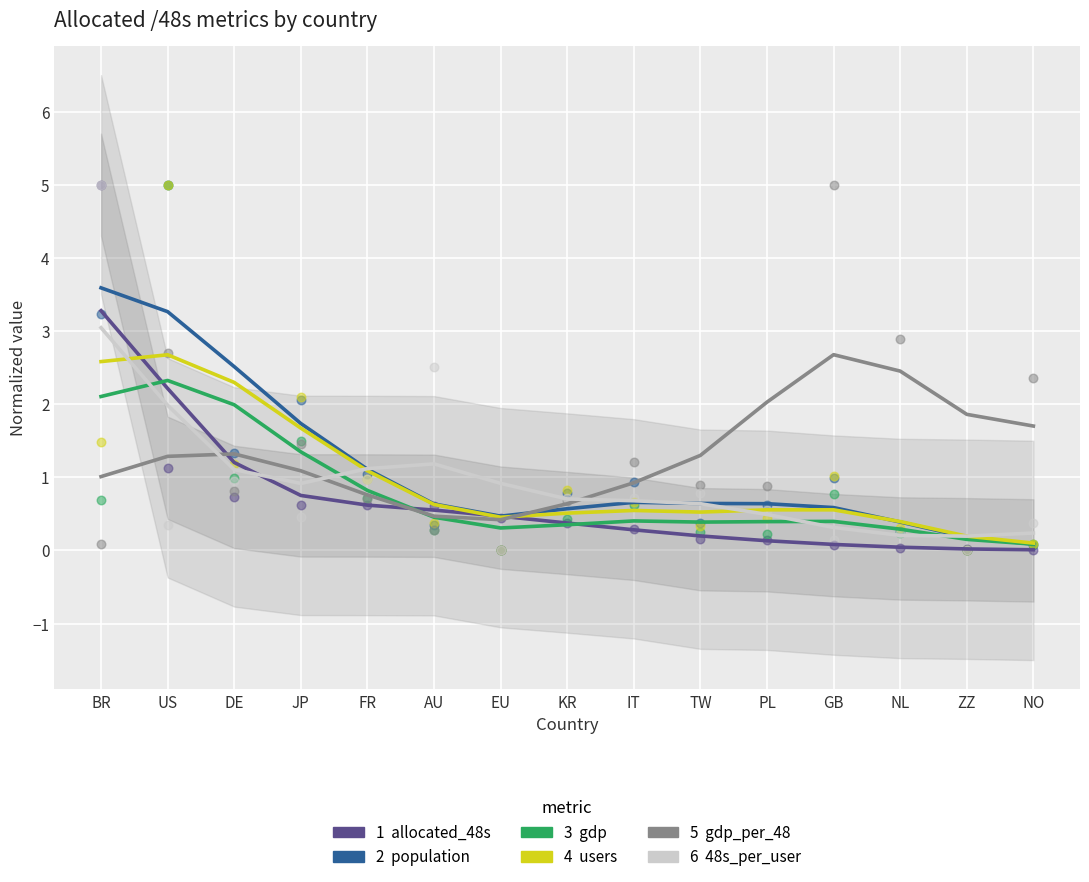

Is the value of 48s_per_user at JP greater than the value of population at US?

No